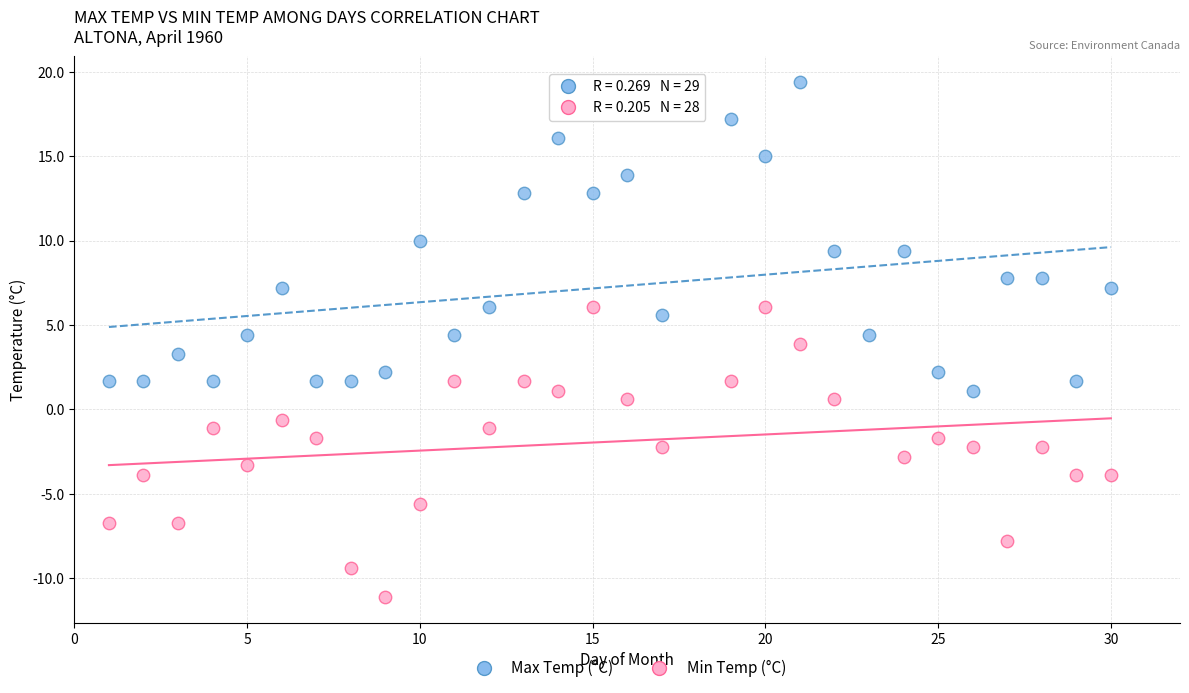

Which series contains the highest Y value?

Max Temp (°C)